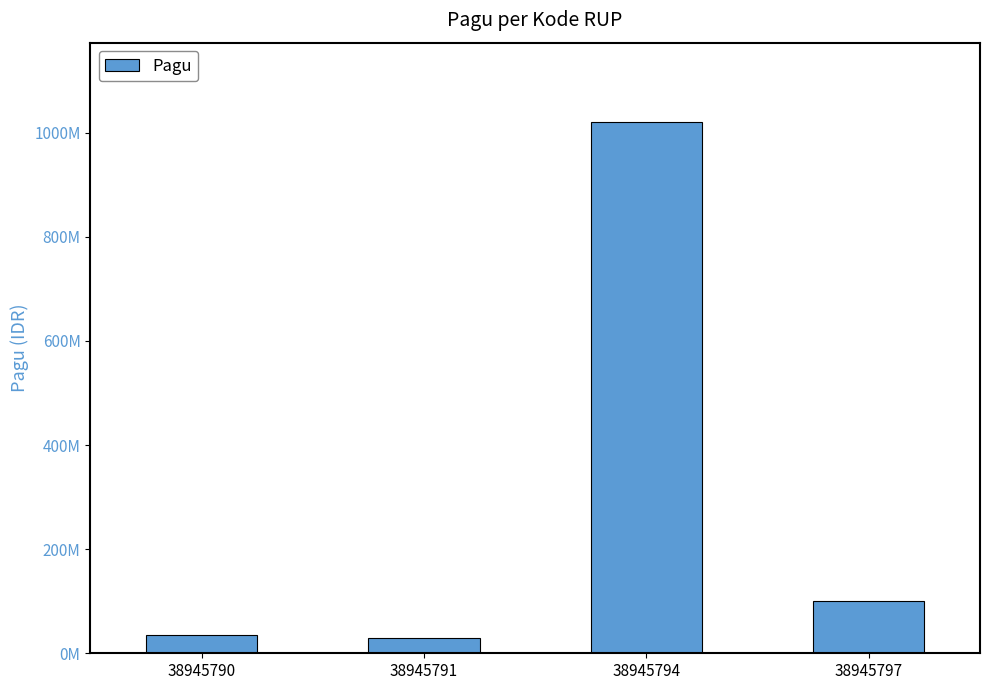

Does the chart contain any negative values?

No